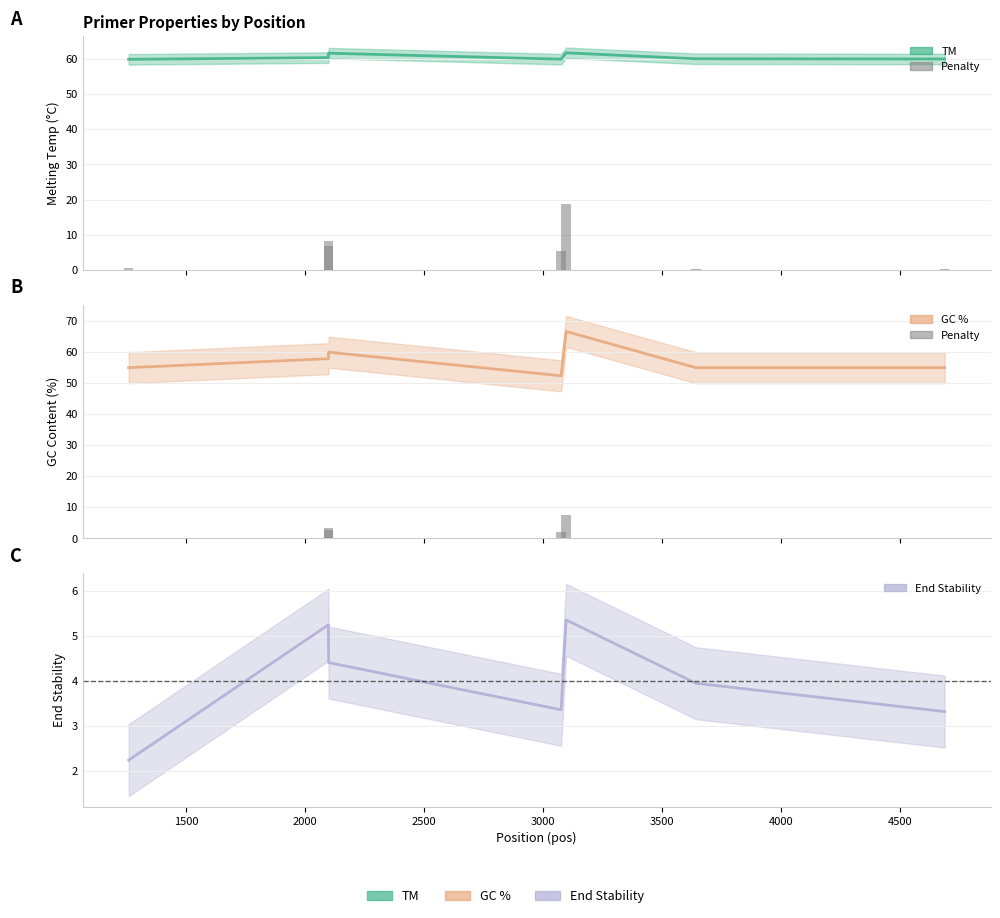

How many data points in PRIMER_RIGHT_0_TM are less than 60?

3